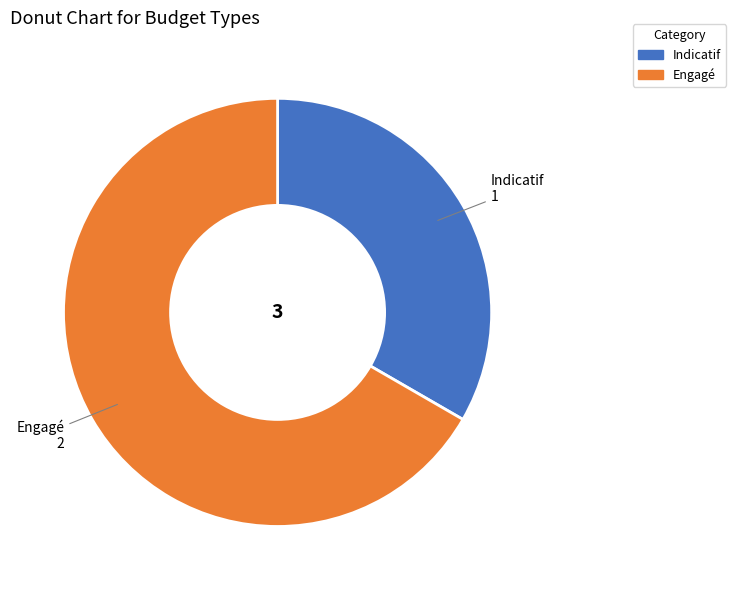

What is the smallest slice in the pie chart?

Indicatif